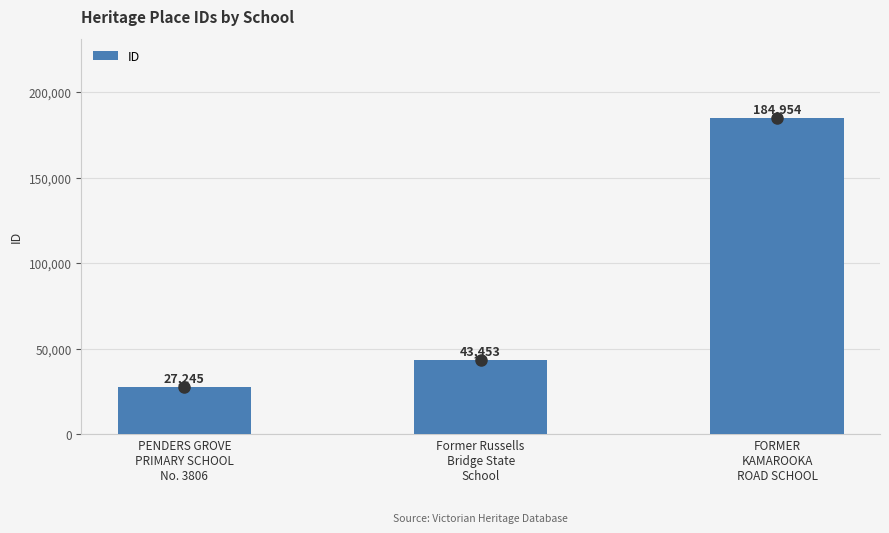

Count the values in the range 27245 to 184954.

3